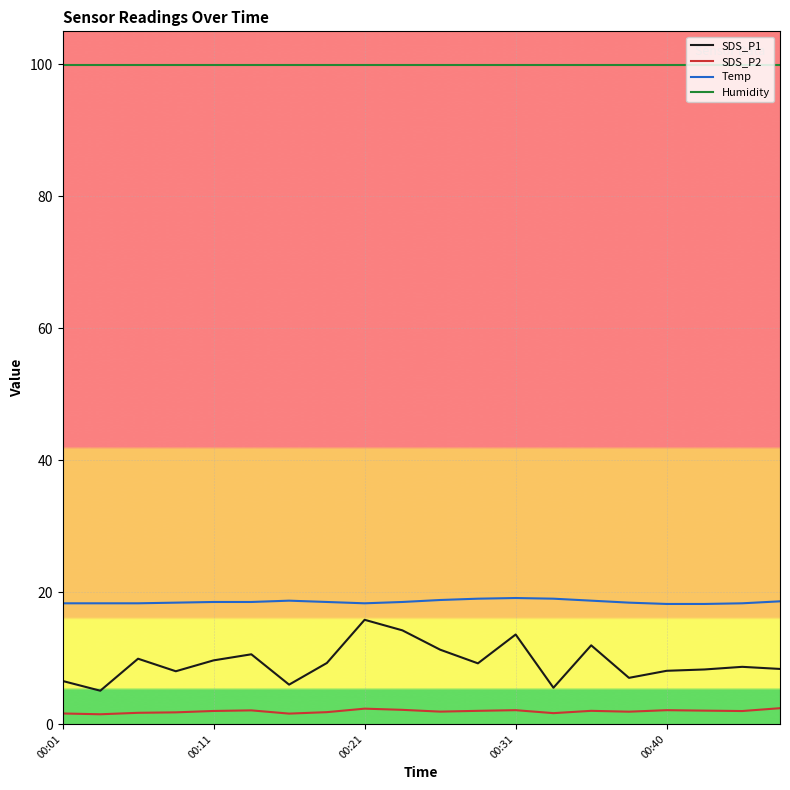

What is the average value of the SDS_P2 series?

1.9